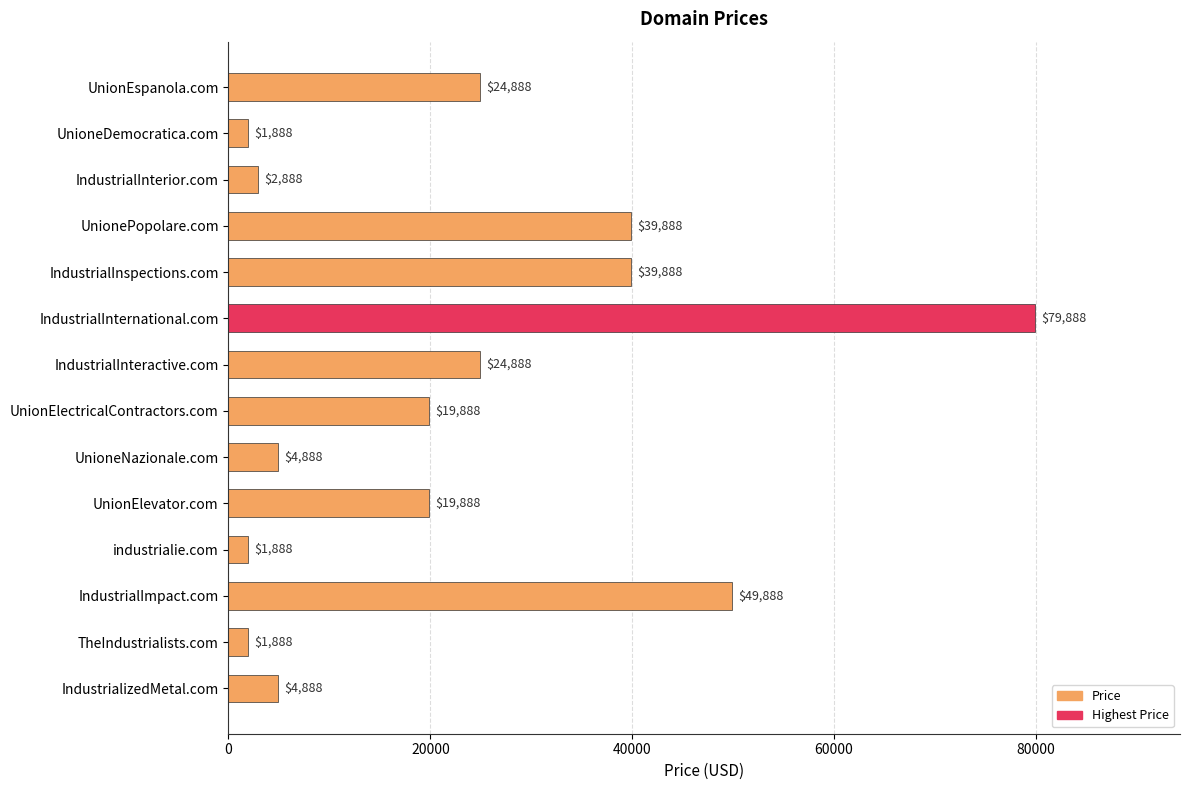

True or false: the data shows 997 at UnioneNazionale.com.

False